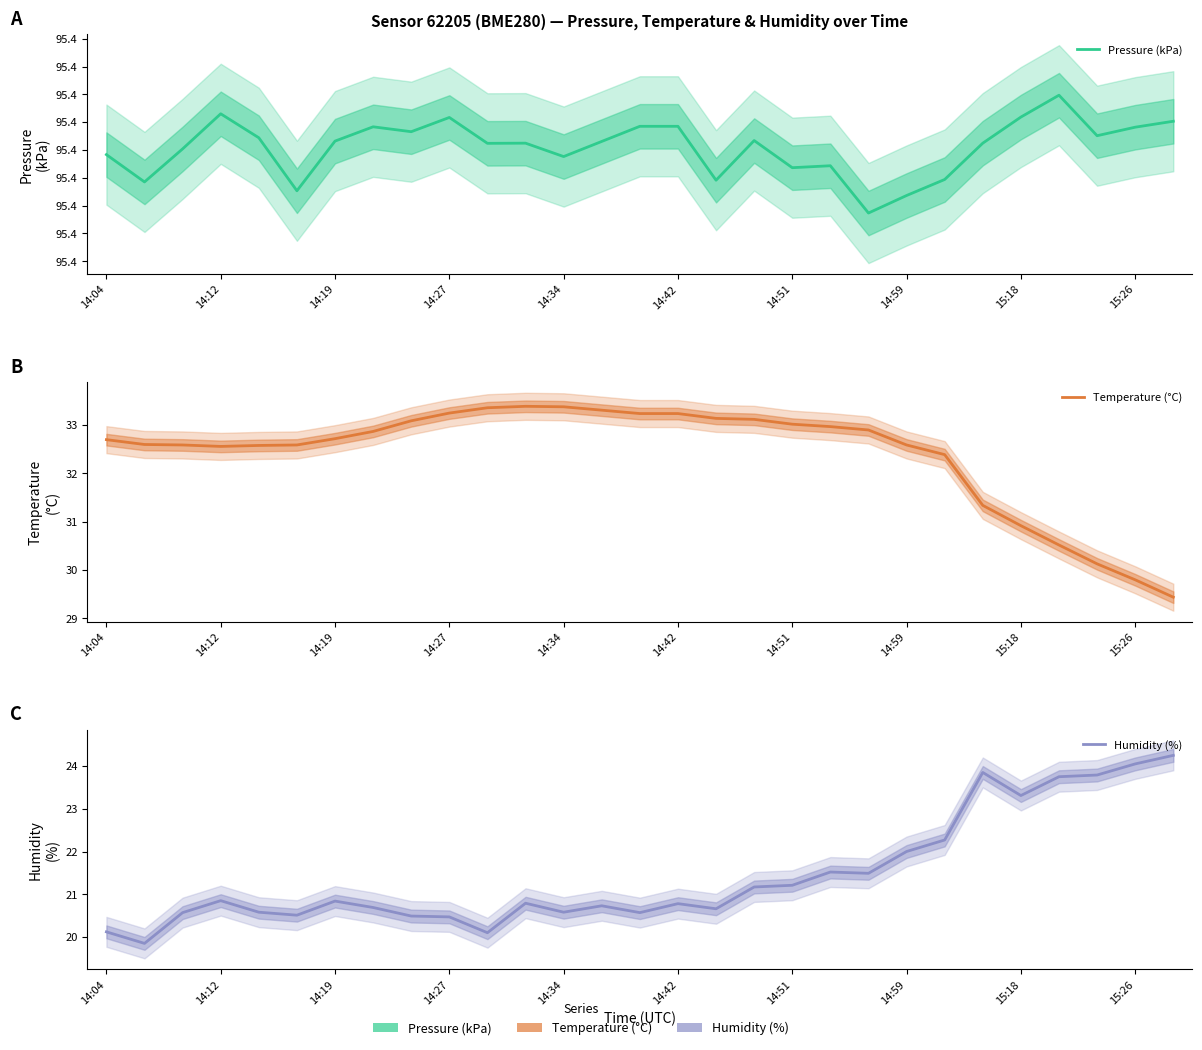

How many values in the Temperature (°C) series exceed 32?

23